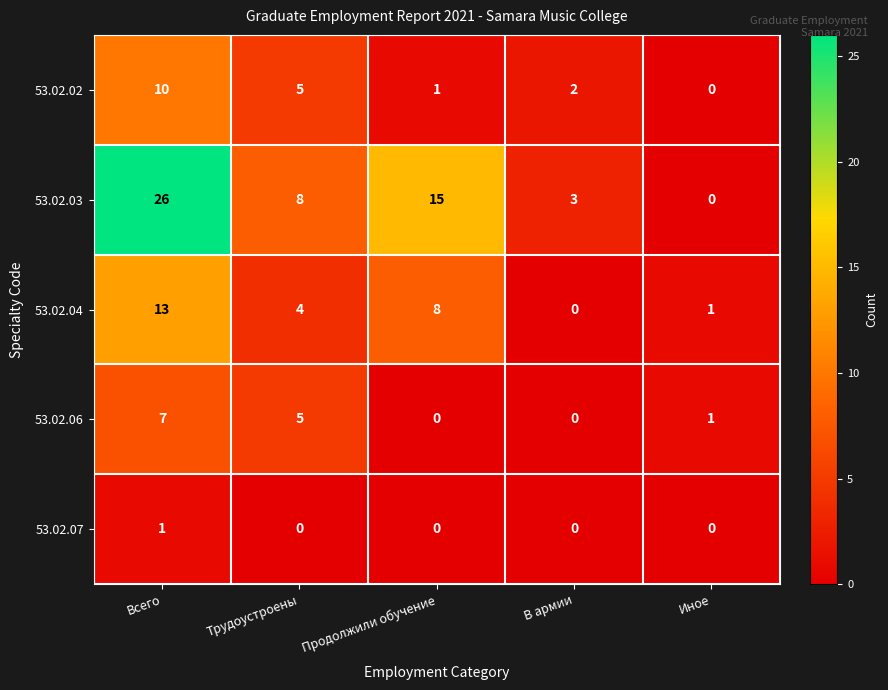

Which label corresponds to the largest value in the chart?

Всего